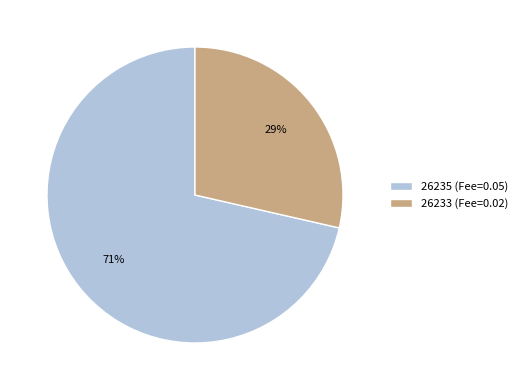

Is there a majority slice in this chart?

Yes